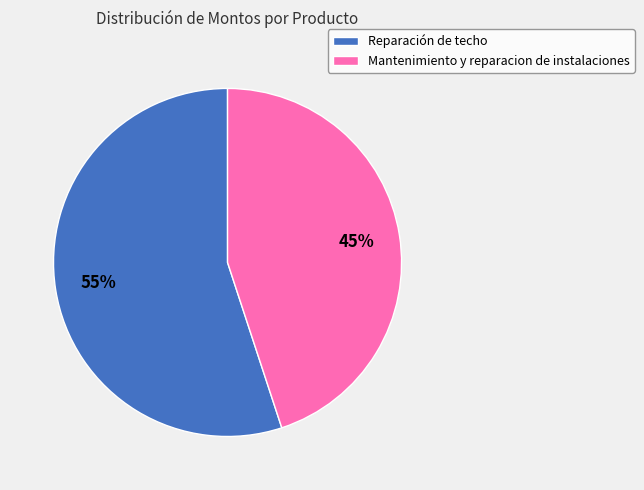

Is the sum of Reparación de techo and Mantenimiento y reparacion de instalaciones greater than half?

Yes